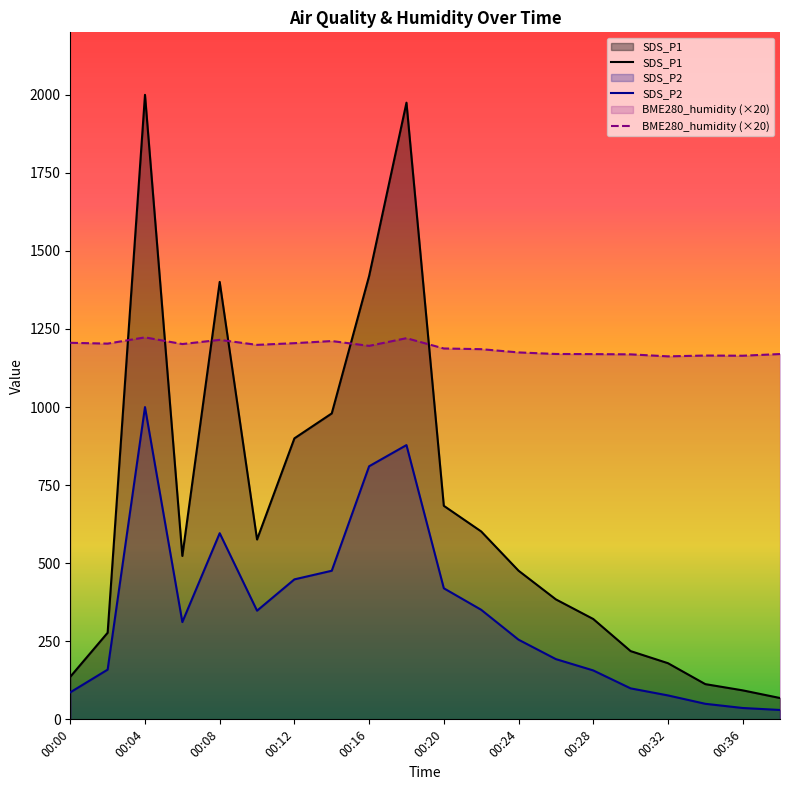

List the labels in order of SDS_P1 value, smallest first.

00:38, 00:36, 00:34, 00:00, 00:32, 00:30, 00:02, 00:28, 00:26, 00:24, 00:06, 00:10, 00:22, 00:20, 00:12, 00:14, 00:08, 00:16, 00:18, 00:04